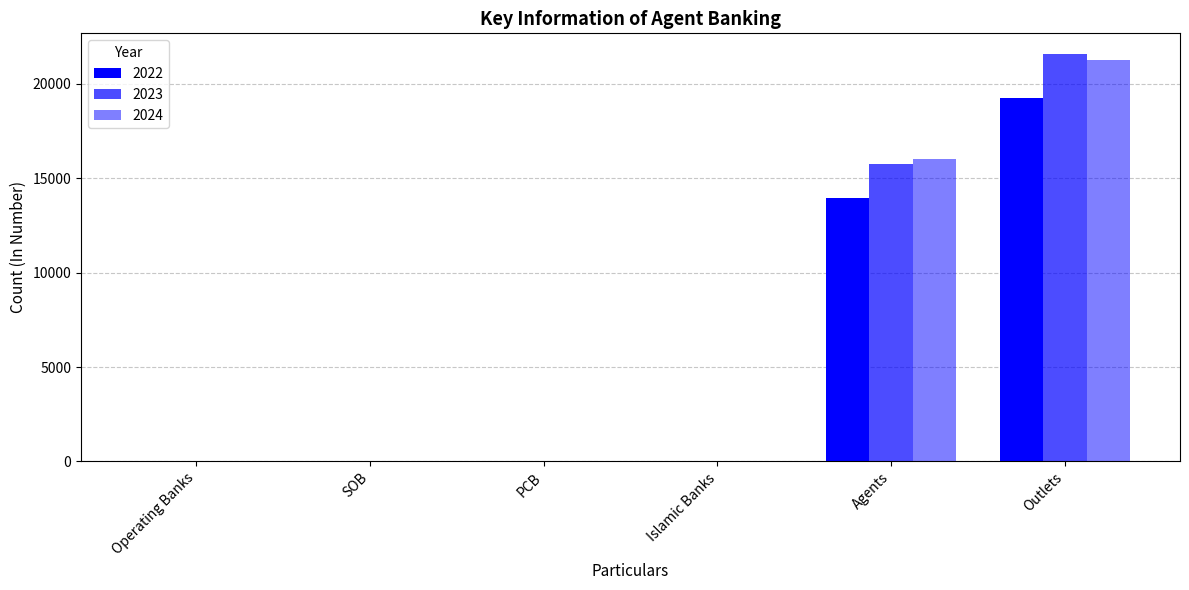

At Islamic Banks, list the series in order from largest to smallest.

2022, 2023, 2024